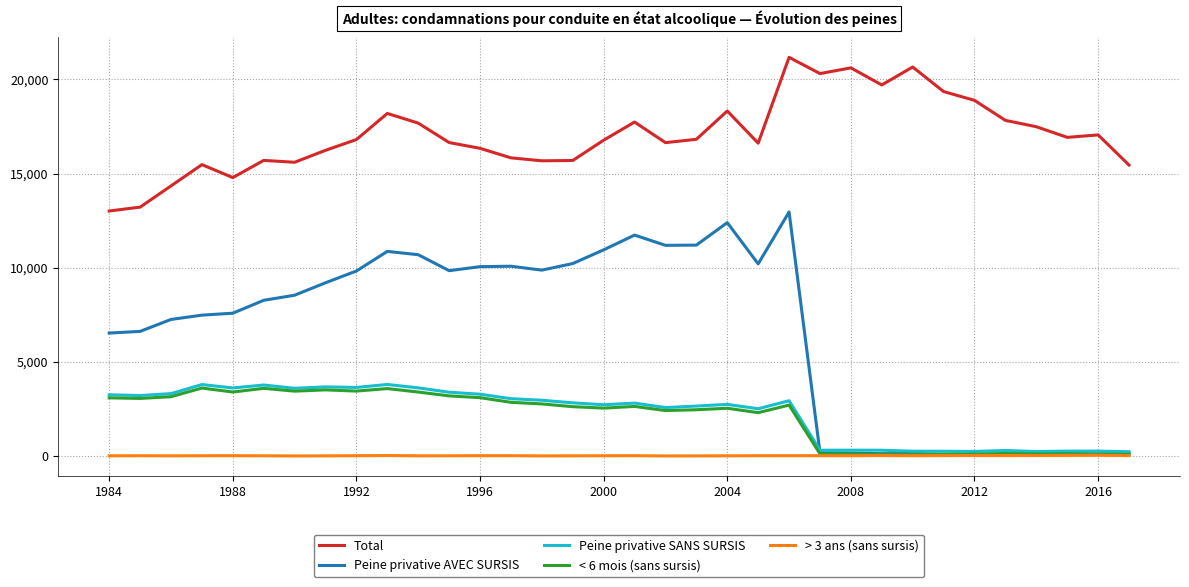

Which series has the largest total across all categories?

Total